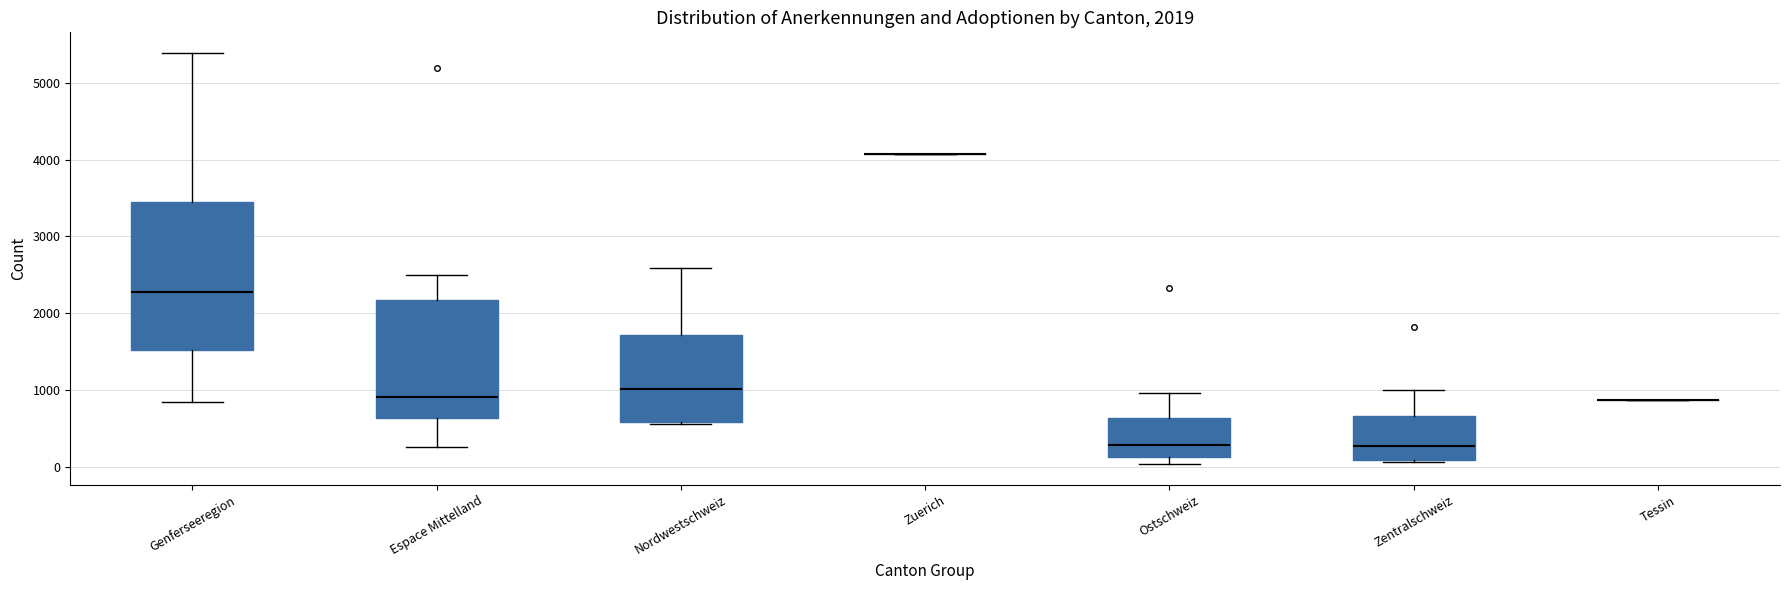

Which box is the tallest, from its lower edge to its upper edge?

Genferseeregion